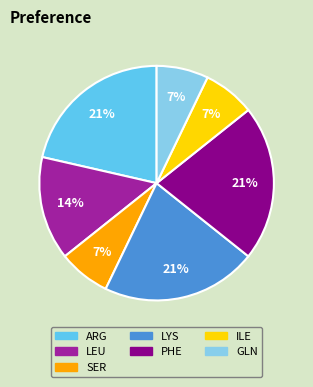

What percentage is the PHE slice, to the nearest percent?

21%